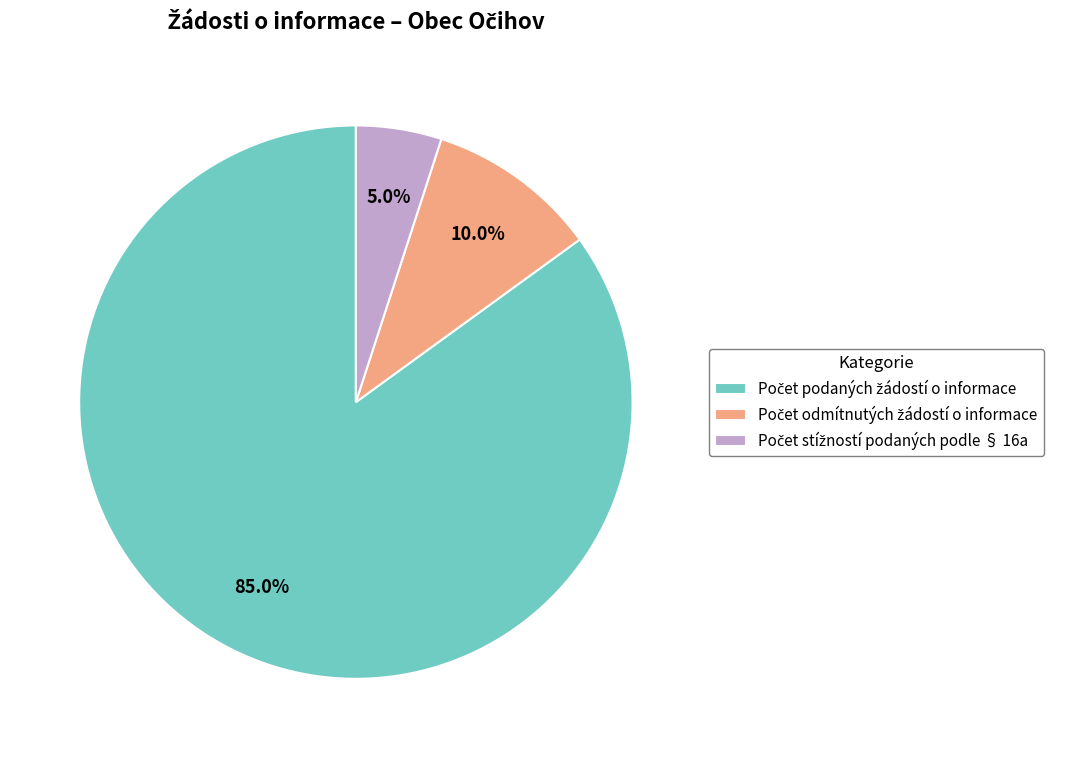

Is there any slice that represents more than half of the pie?

Yes